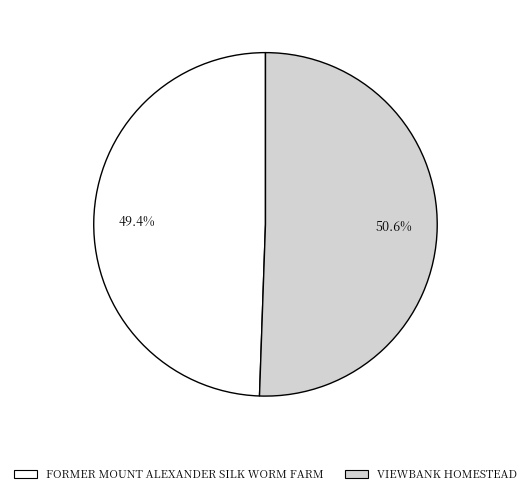

Which slice is the smallest?

FORMER MOUNT ALEXANDER SILK WORM FARM